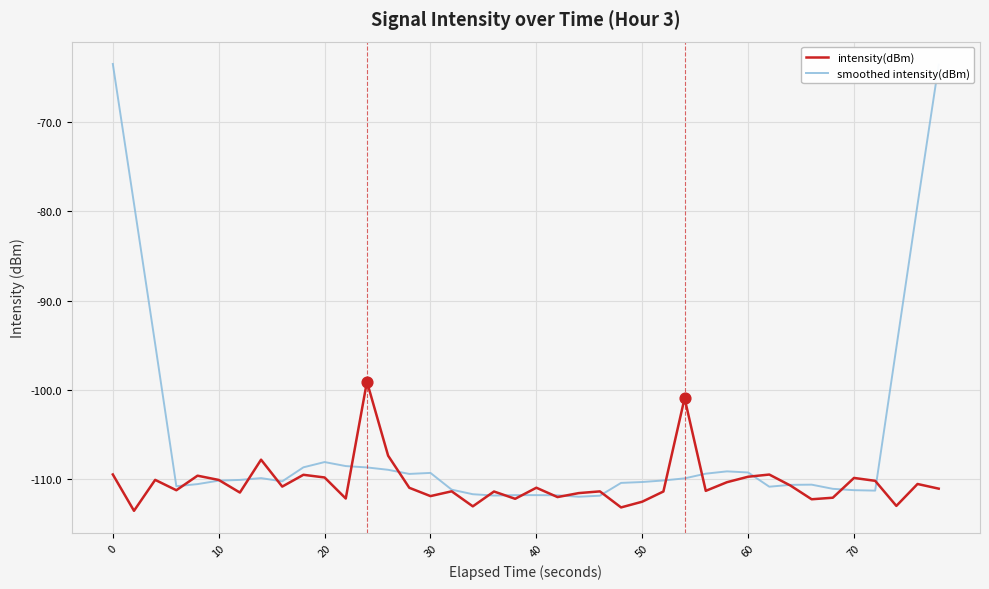

Which series has the largest total across all categories?

smoothed intensity(dBm)